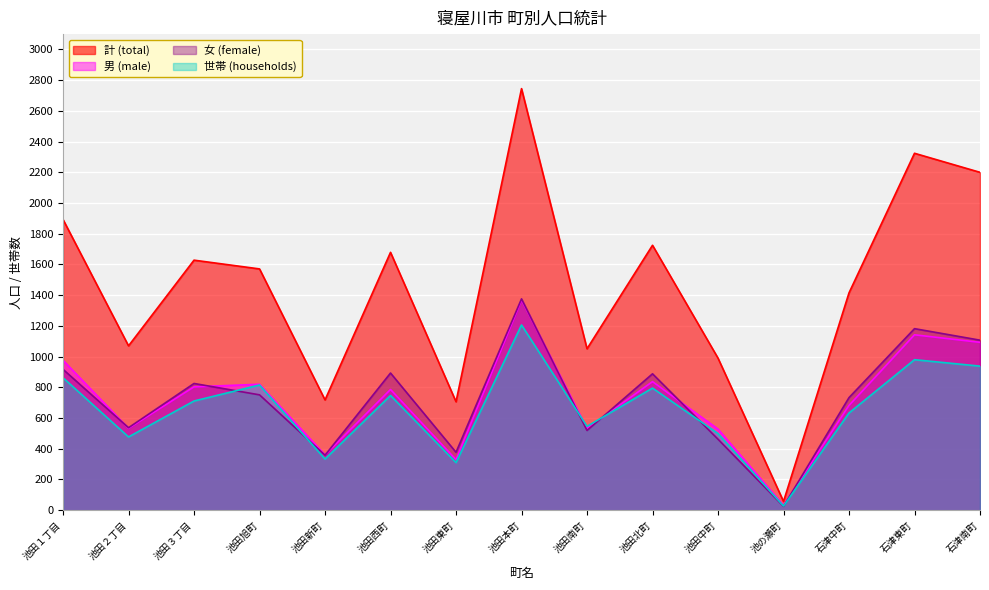

Is the value of 男 (male) at 池田１丁目 greater than the value of 女 (female) at 池田東町?

Yes